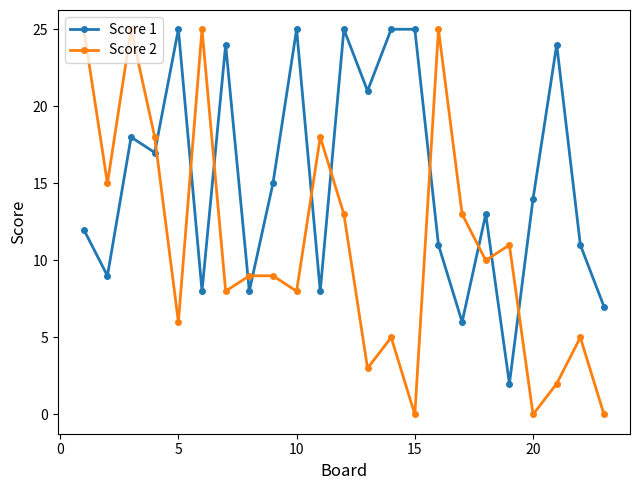

What is the difference between the second highest and minimum values in the Score 1 series?

23